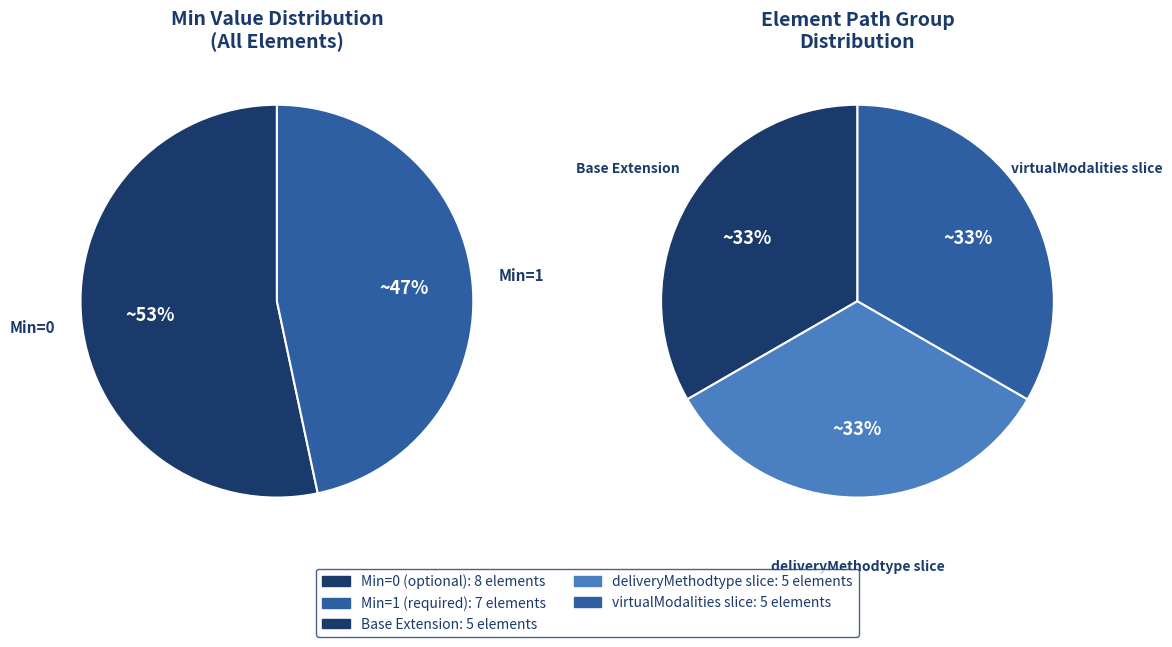

The 14 slice represents 6% of the pie. True or false?

False